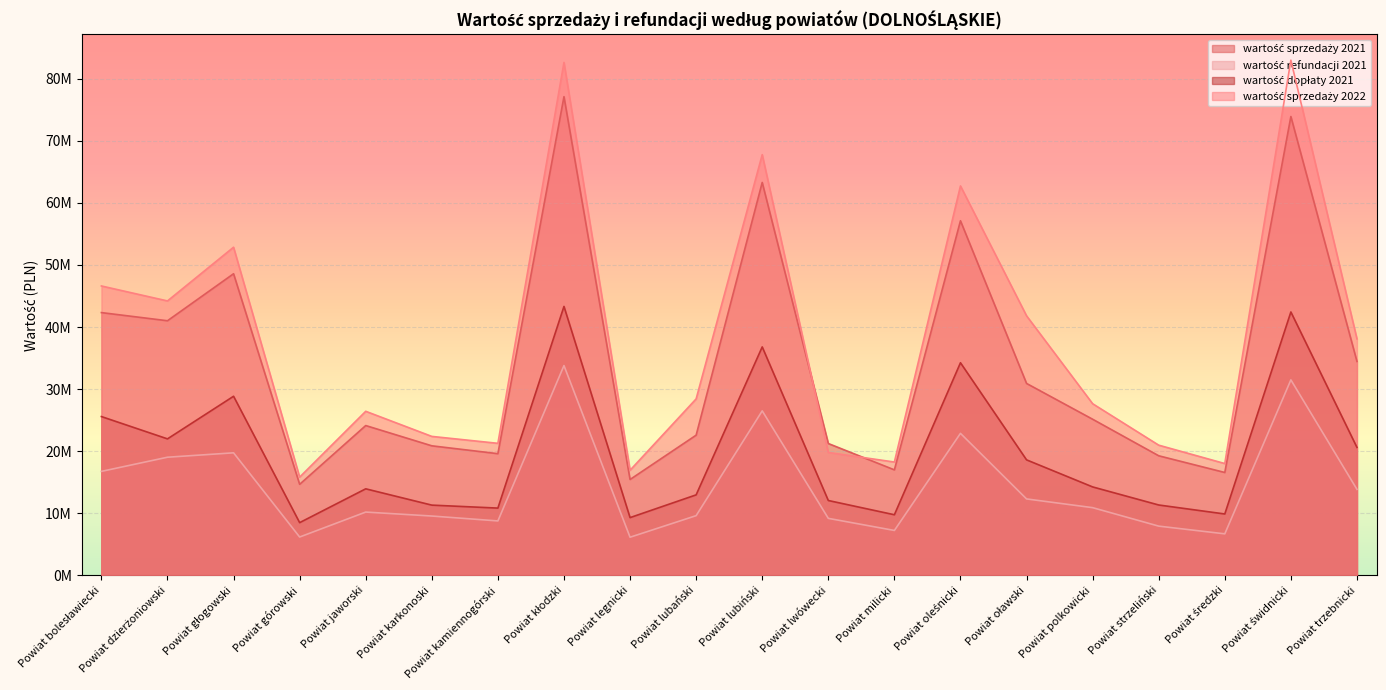

What is the label of the 12th point from the left?

Powiat lwówecki